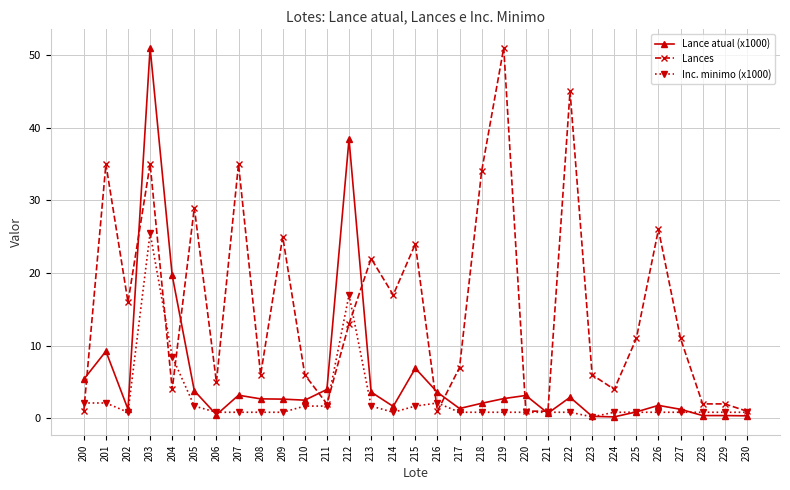

Where is Inc. minimo (x1000) nearest to the value 12?

204